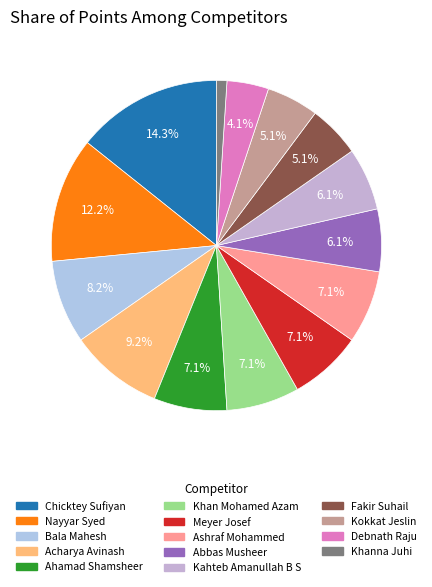

Approximately how many times larger is the value at Bala Mahesh compared to Acharya Avinash?

0.9